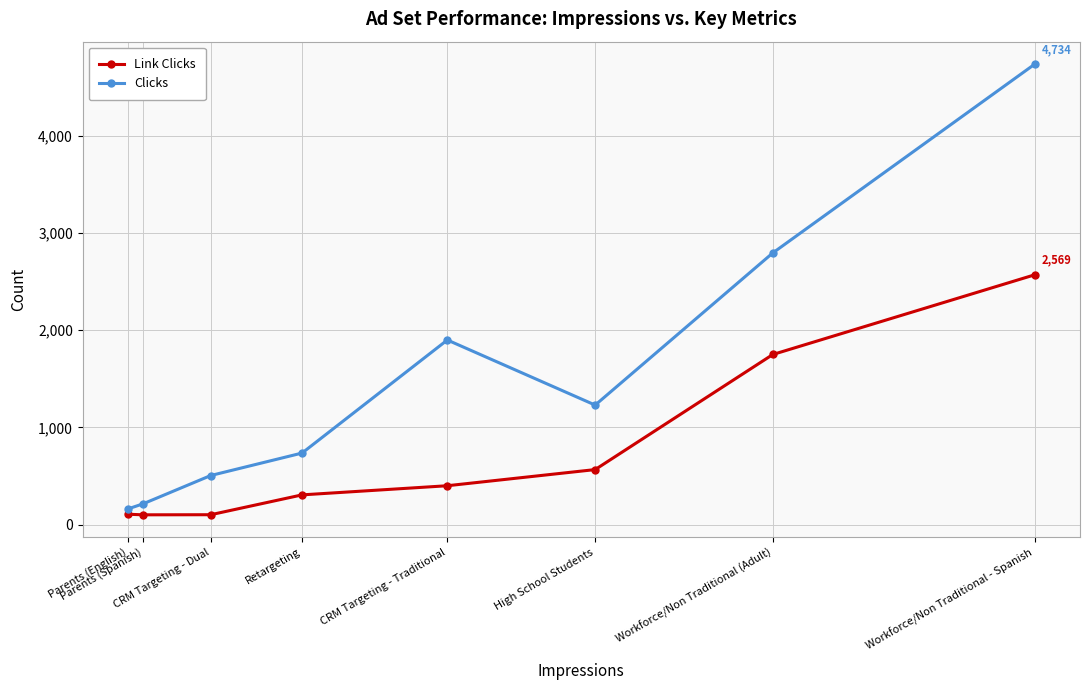

How many interior local valleys does the Link Clicks series have?

1